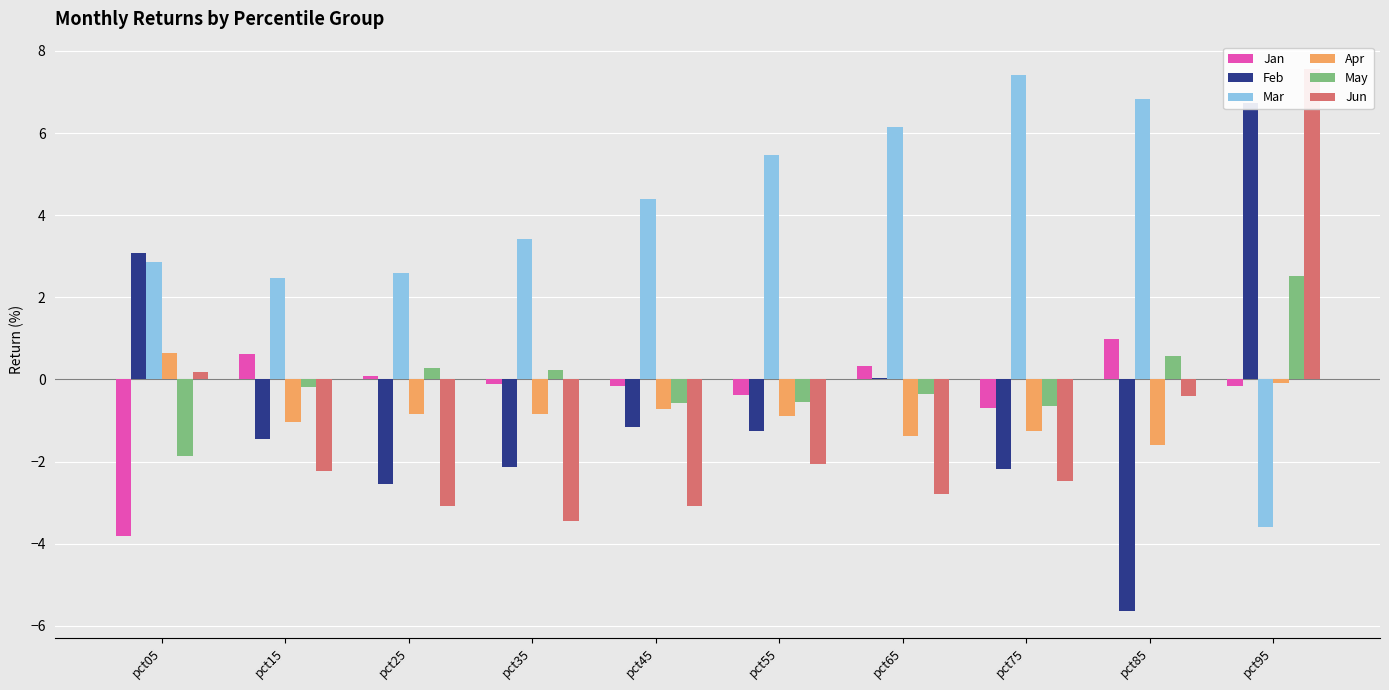

Which series has the largest range (max minus min)?

Feb